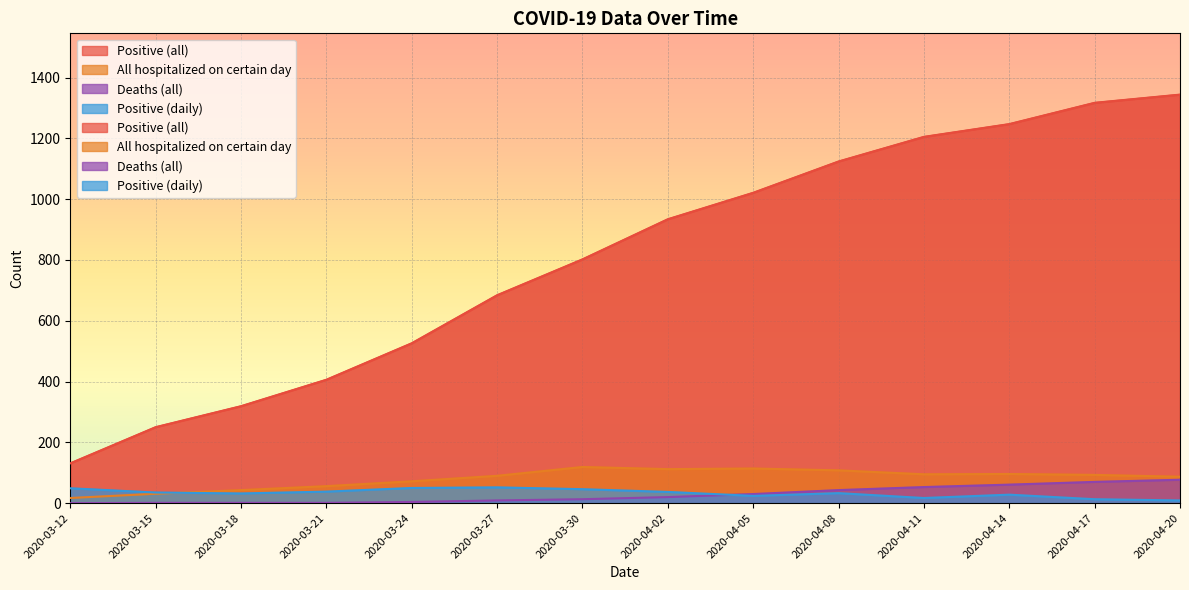

What is the spread (max minus min) of values at 2020-03-30?

789